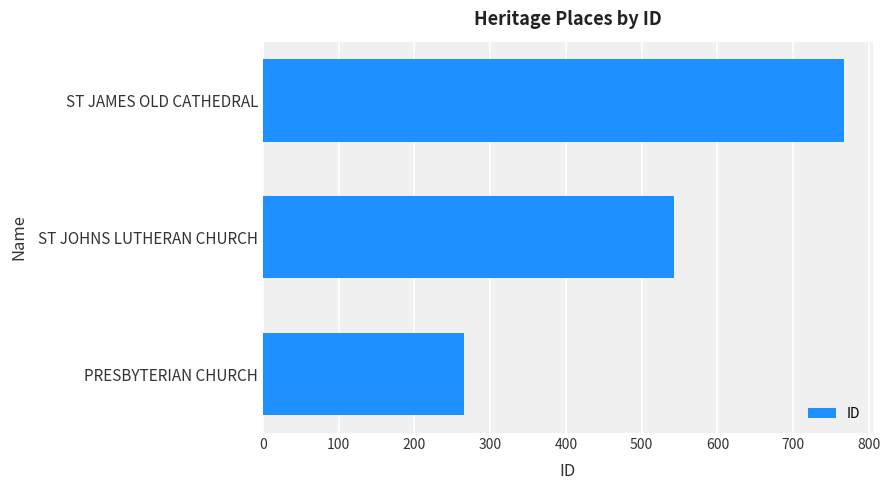

What value does the data have at ST JAMES OLD CATHEDRAL?

767